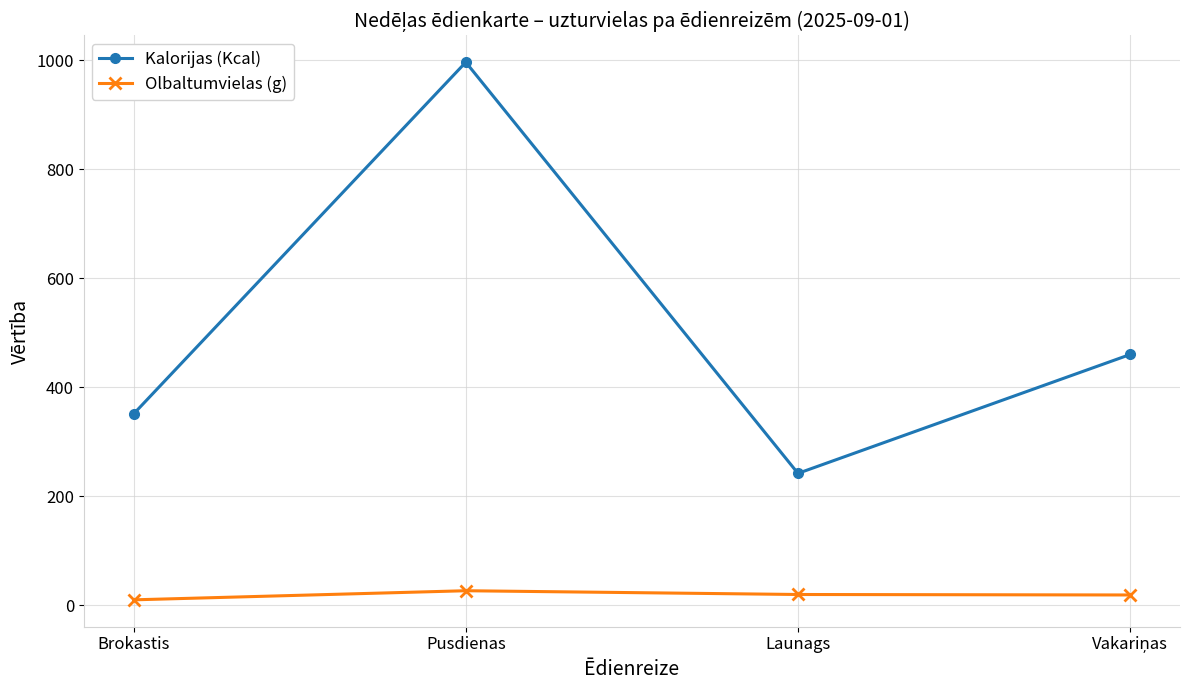

At which category is the sum across all series the highest?

Pusdienas